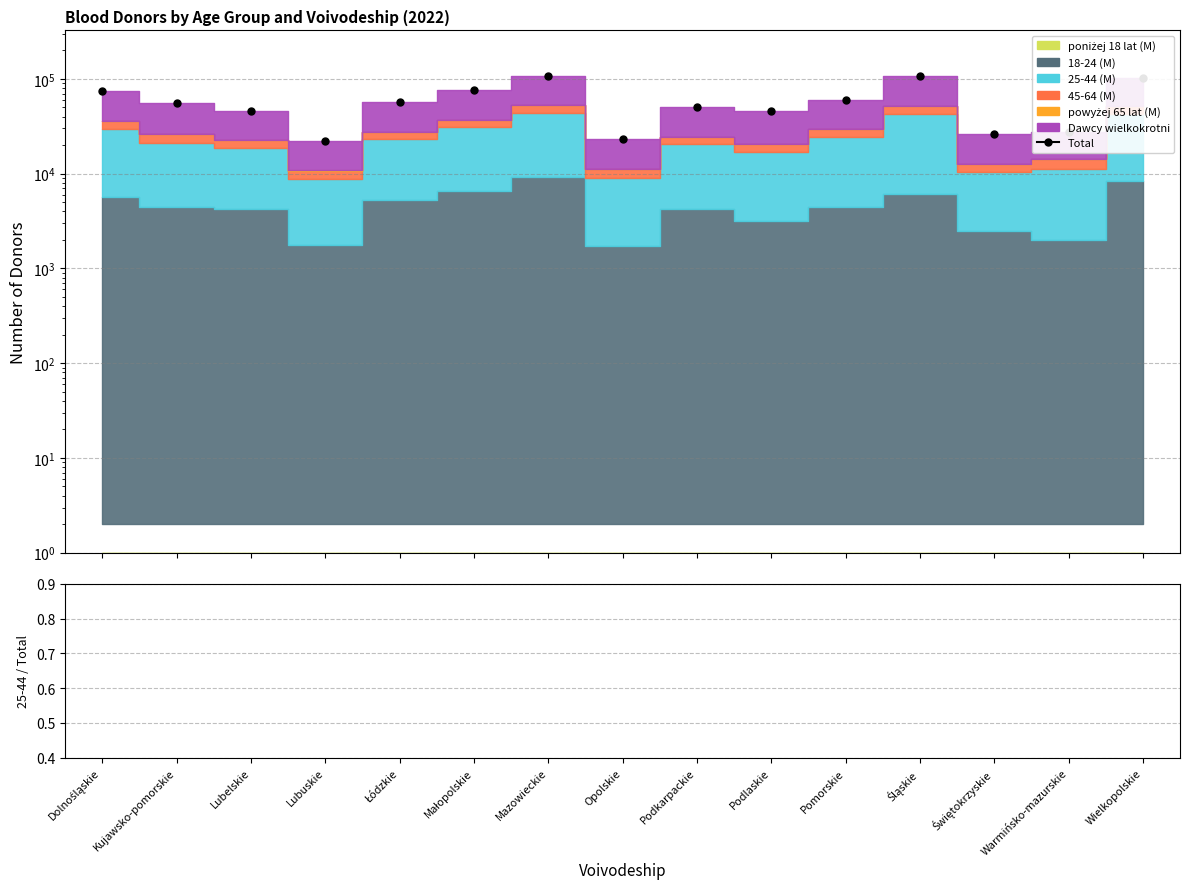

How many interior local peaks does the Total series have?

3